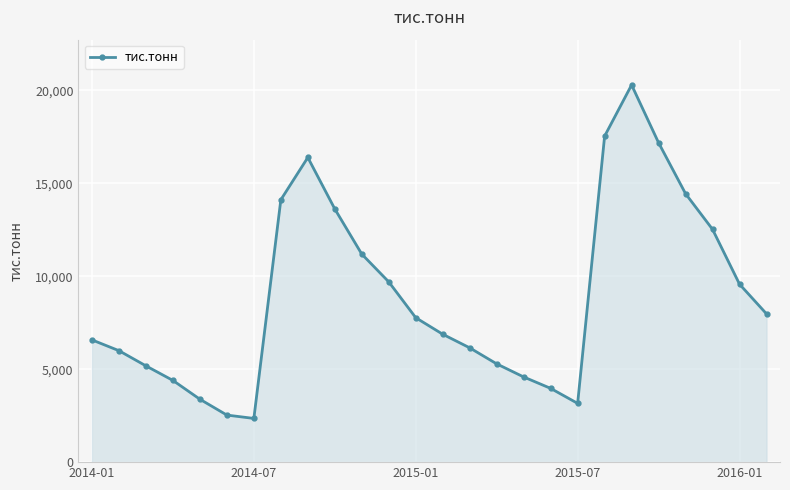

Does the chart display data point markers on the line(s)?

Yes